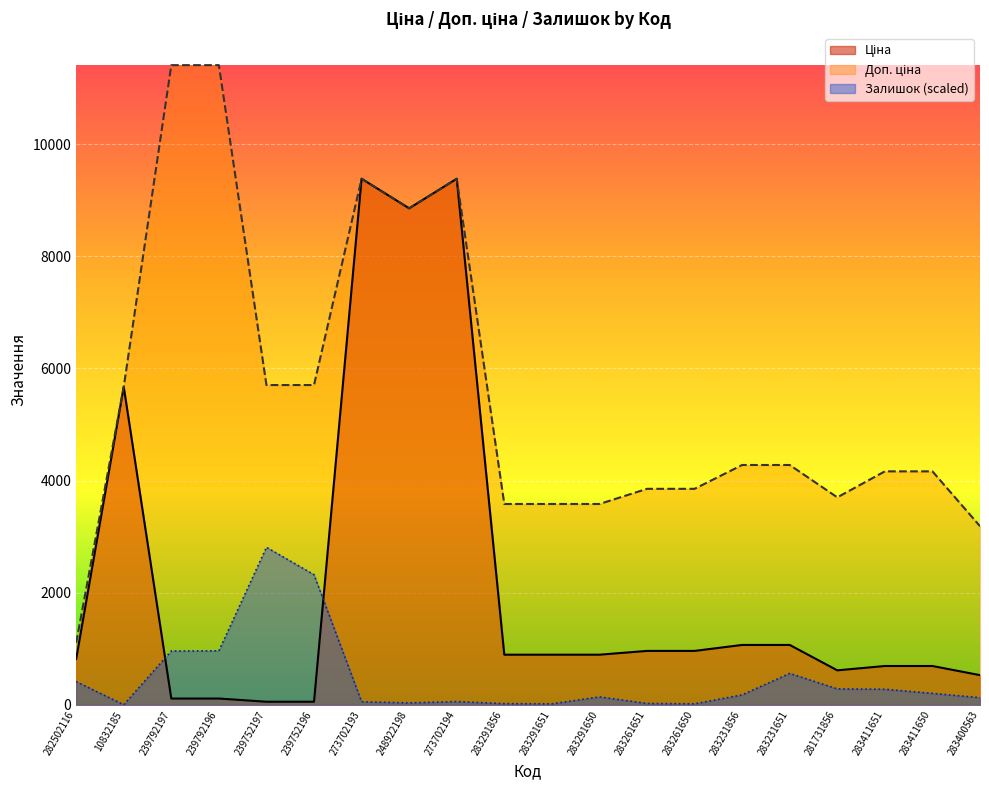

What is the average value of the Ціна series?

2187.5